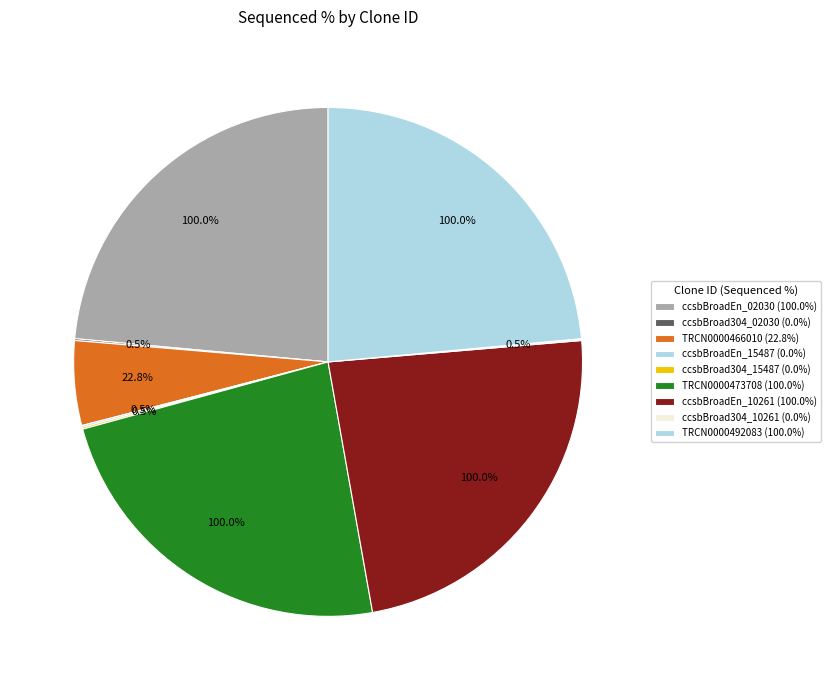

Is it true that TRCN0000473708 is 36% of the pie?

False